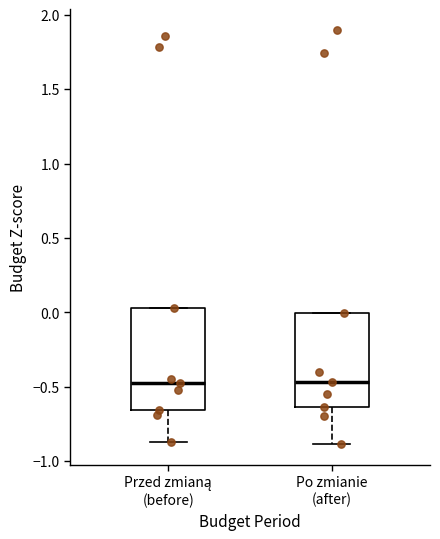

Reading left to right, transcribe this box plot: for each box, give where its median line is, the range the box spans, and where its two whiskers end, as read against the y-axis. The values are not printed on the chart, so give them approximately, as read against the axis.

Przed zmianą (before): median -0.50, box -0.65 to 0.05, whiskers -0.85 to 0.05
Po zmianie (after): median -0.45, box -0.65 to 0.00, whiskers -0.90 to 0.00